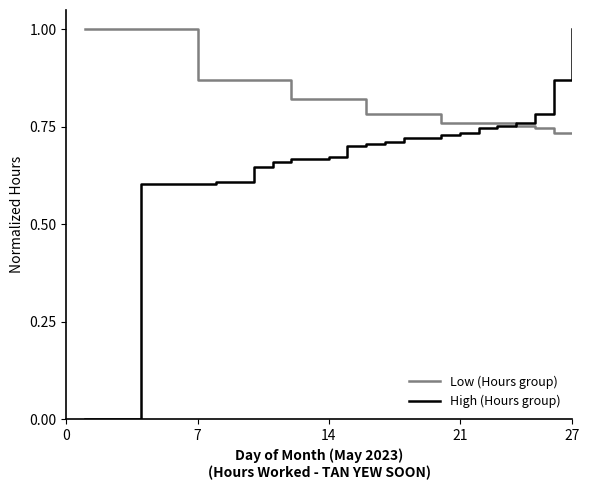

Rank the series by their average value, from lowest to highest.

High (Hours group), Low (Hours group)